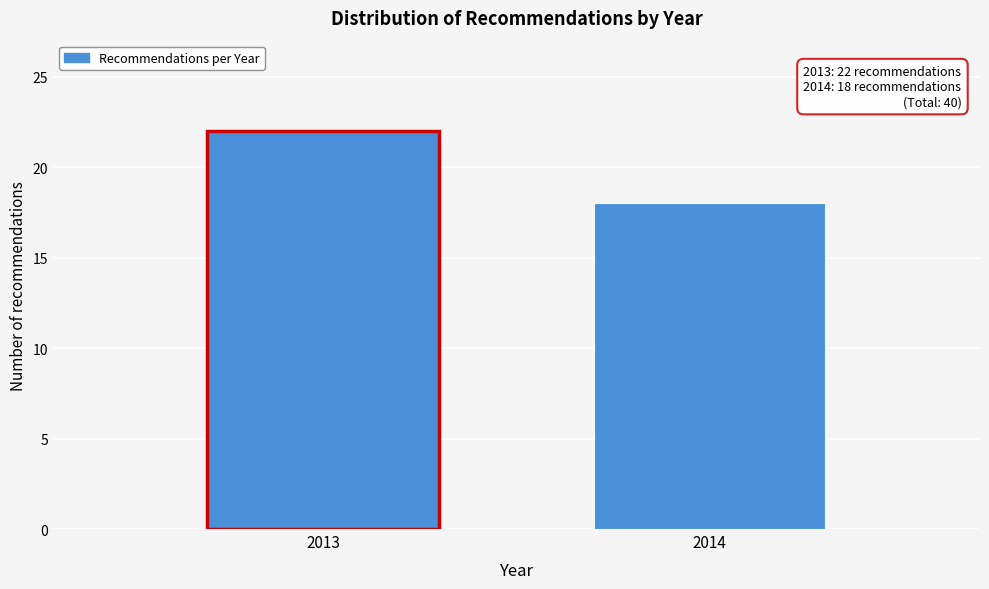

Reading right to left, list all the values displayed in this chart.

2014=18	2013=22